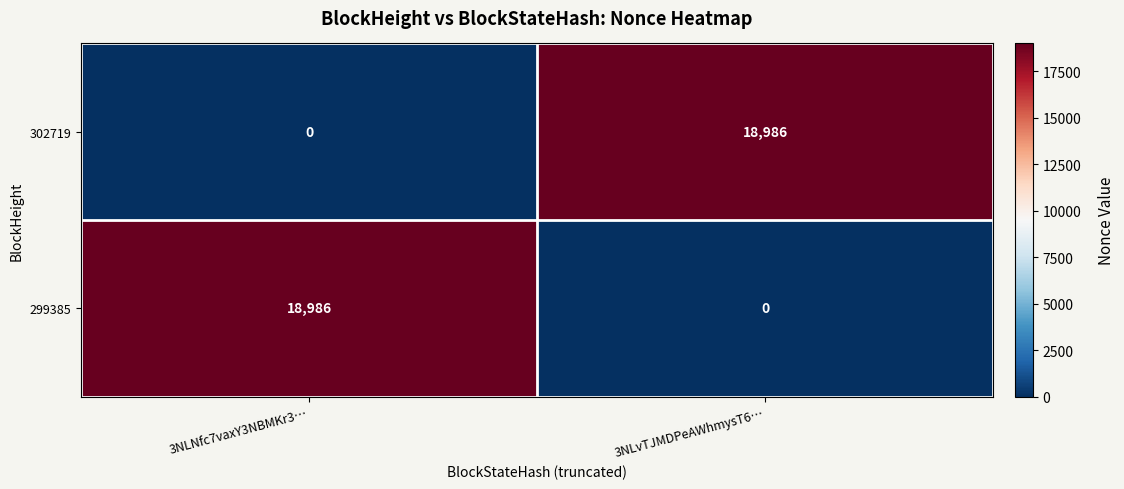

Reading right to left, extract all data points from this chart.

302719: 3NLvTJMDPeAWhmysT6…=18986	3NLNfc7vaxY3NBMKr3…=0
299385: 3NLvTJMDPeAWhmysT6…=0	3NLNfc7vaxY3NBMKr3…=18986